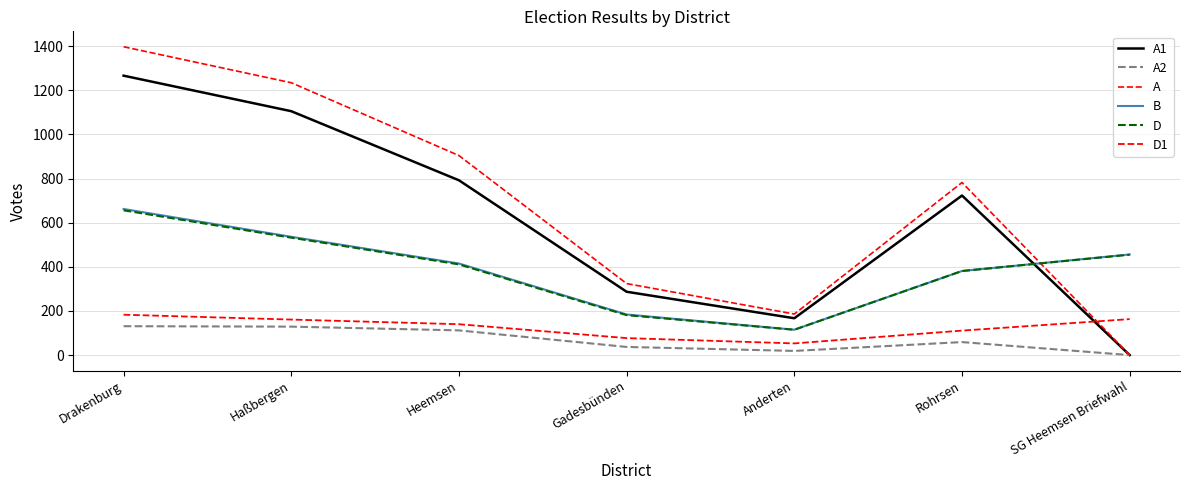

The A series shows 790 at SG Heemsen Briefwahl. True or false?

False